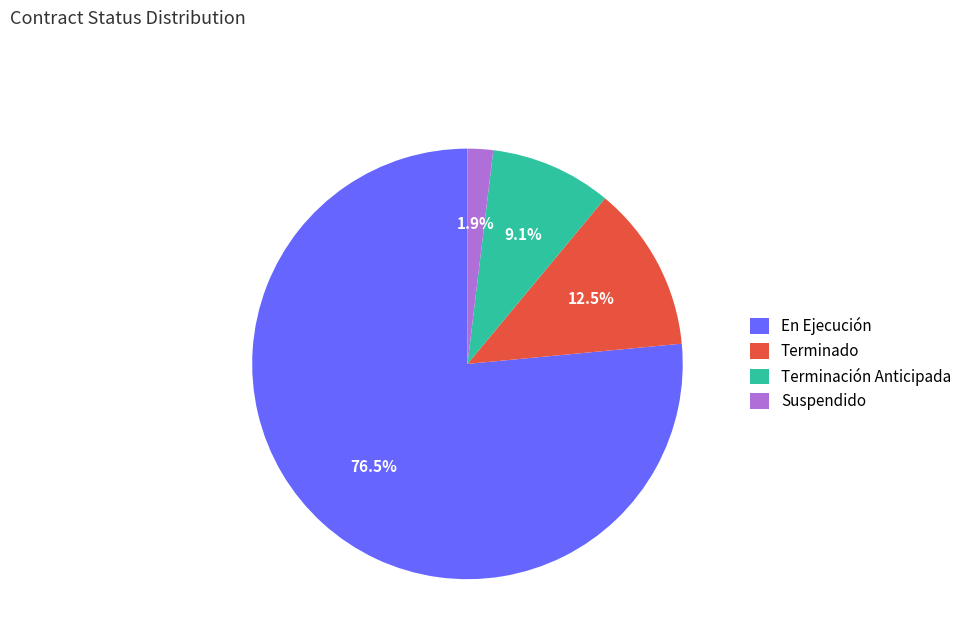

Between Suspendido and En Ejecución, which is larger?

En Ejecución